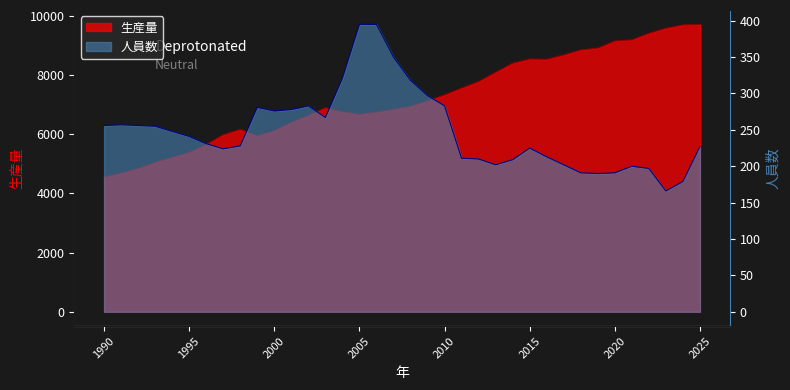

What is the sum of the 人員数 values at 2015 and 2022?

422